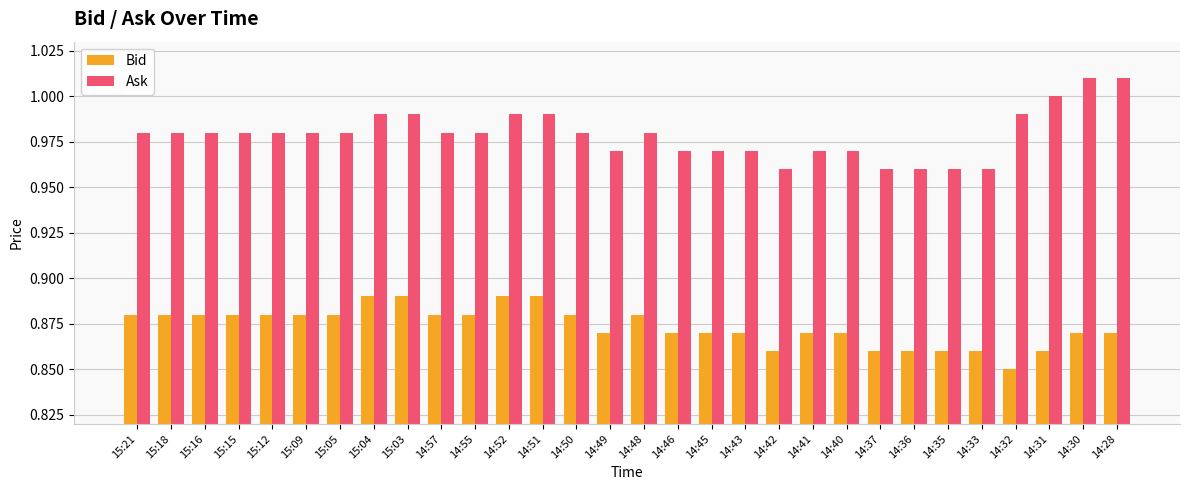

The value of Bid at 14:50 is 0.4. True or false?

False